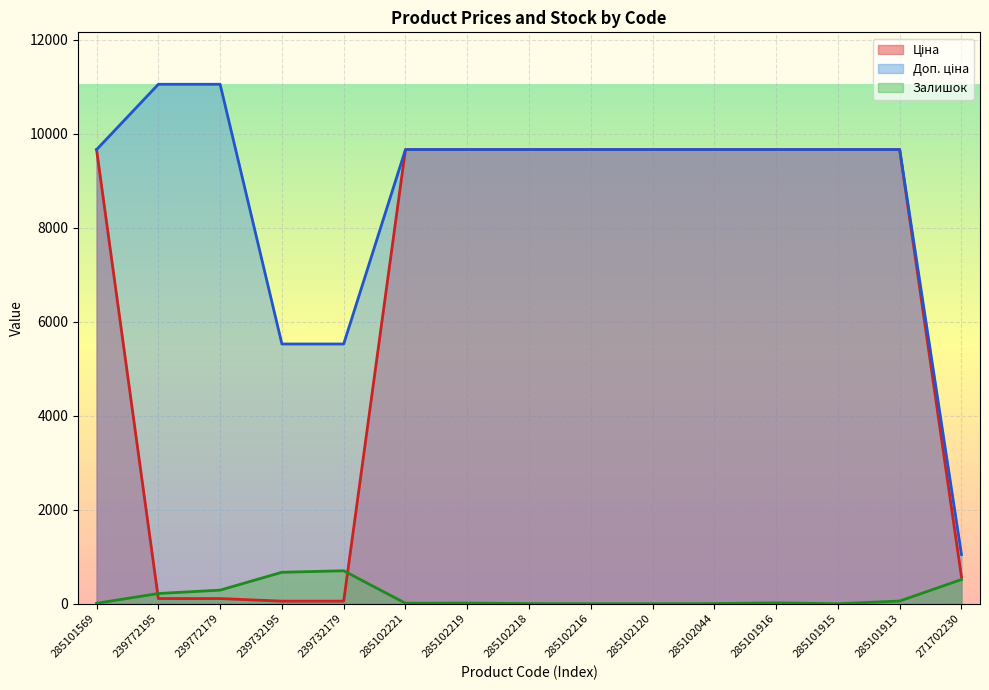

What is the greatest value displayed?

11055.0